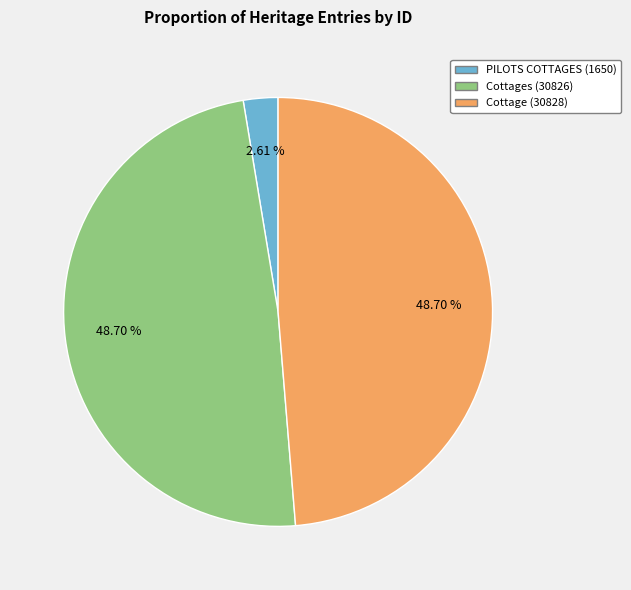

How many slices are in this pie chart?

3